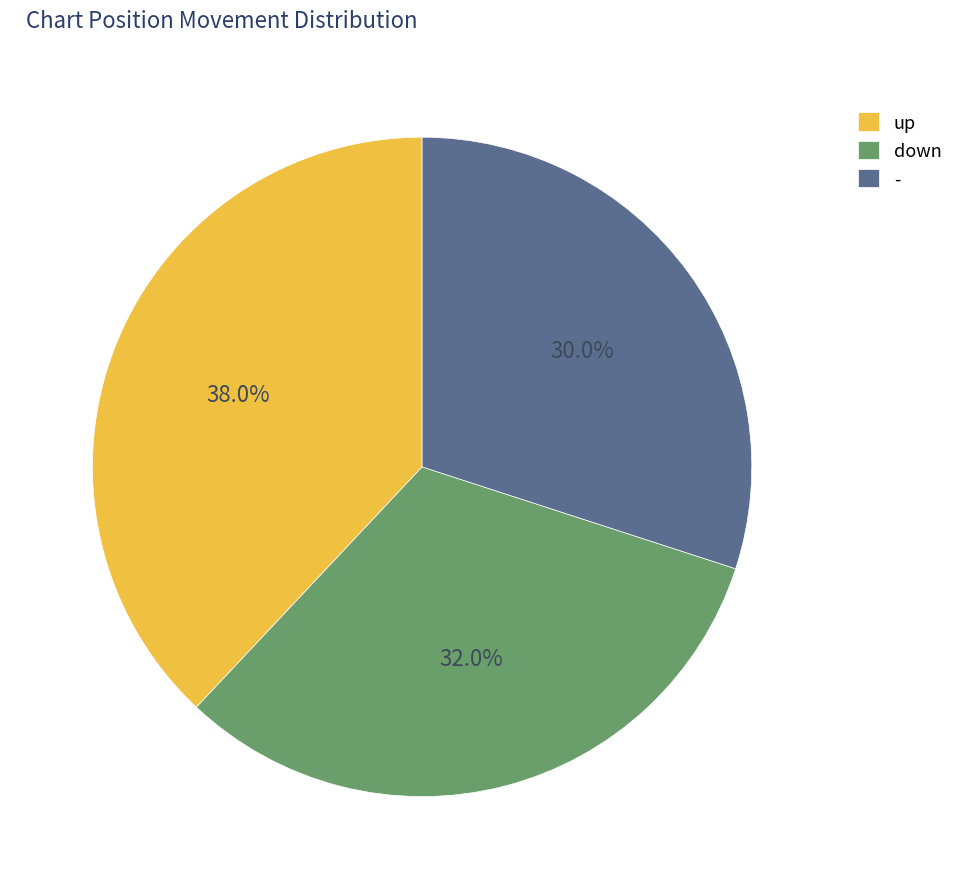

Is it true that up is 38% of the pie?

True